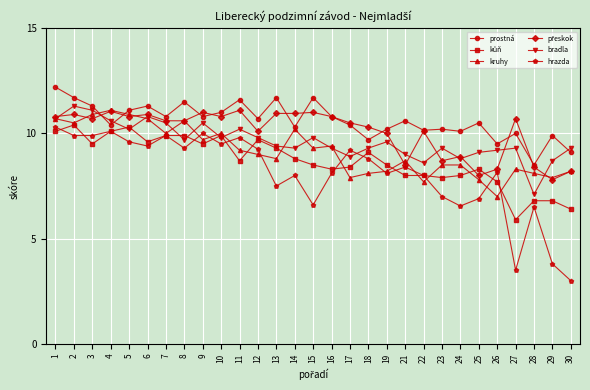

How many values in the kruhy series are below 9?

14